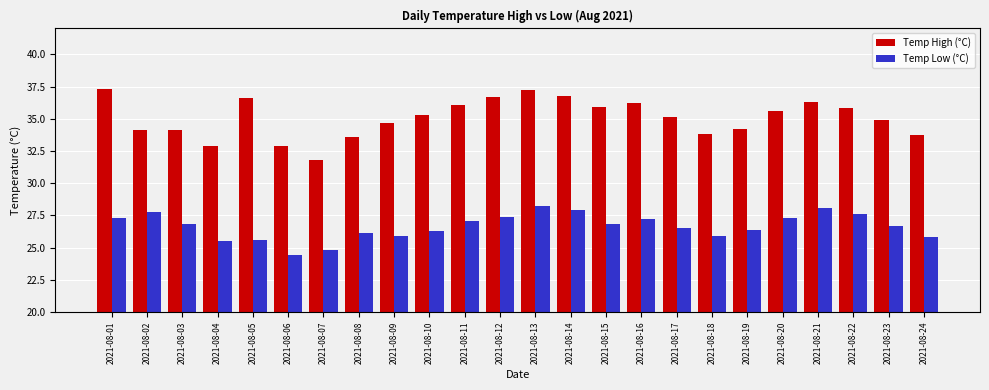

The Temp Low (°C) series shows 42.7 at 2021-08-17. True or false?

False